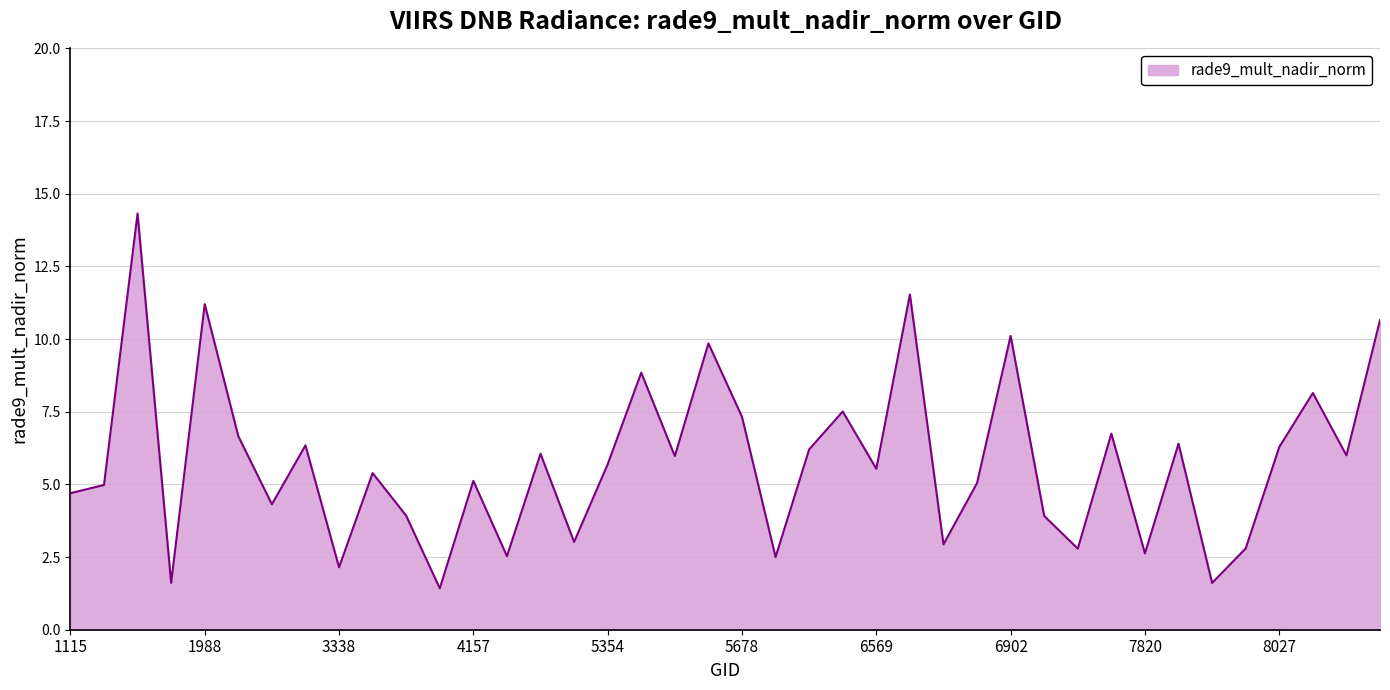

What is the difference between the maximum and minimum values?

12.9